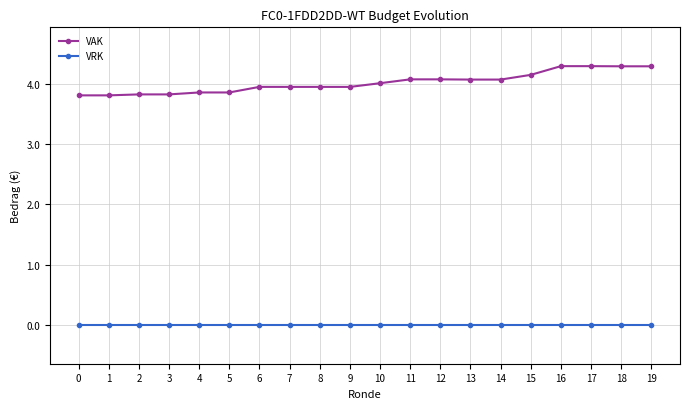

Rank the series by their maximum value, from highest to lowest.

VAK, VRK